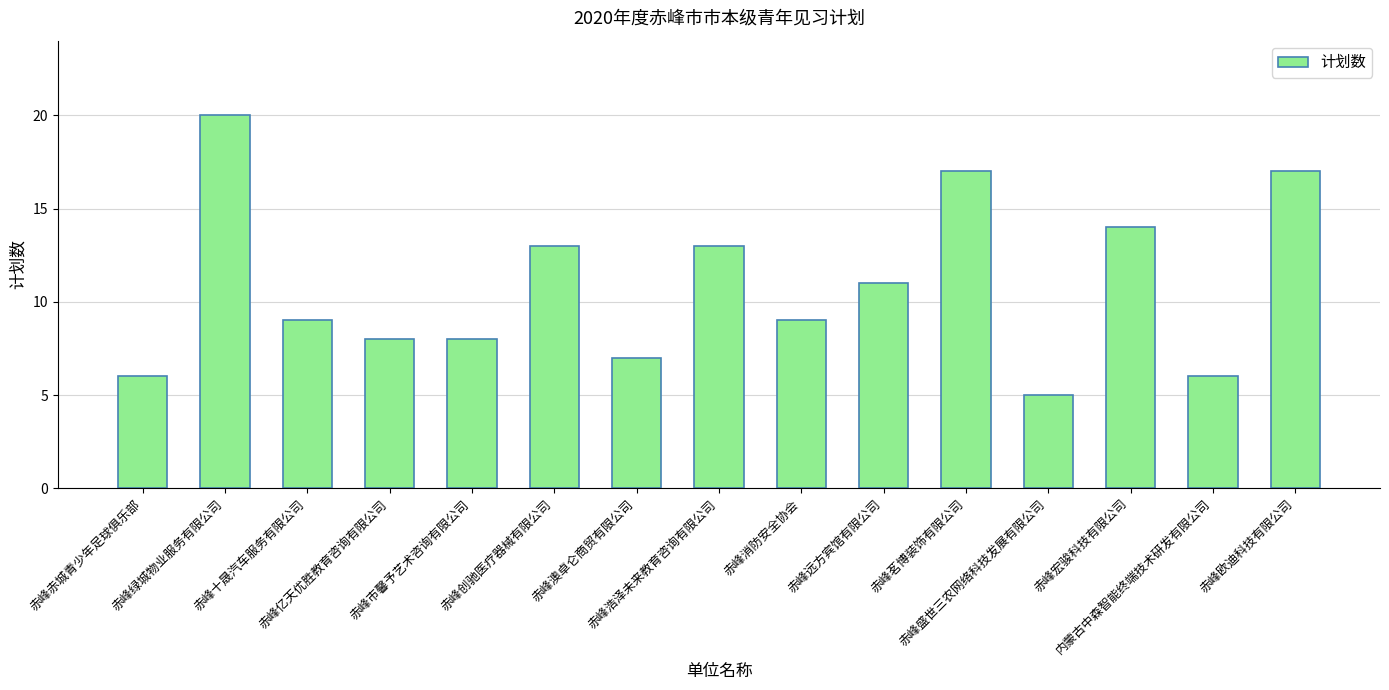

How many data points does each series have?

15